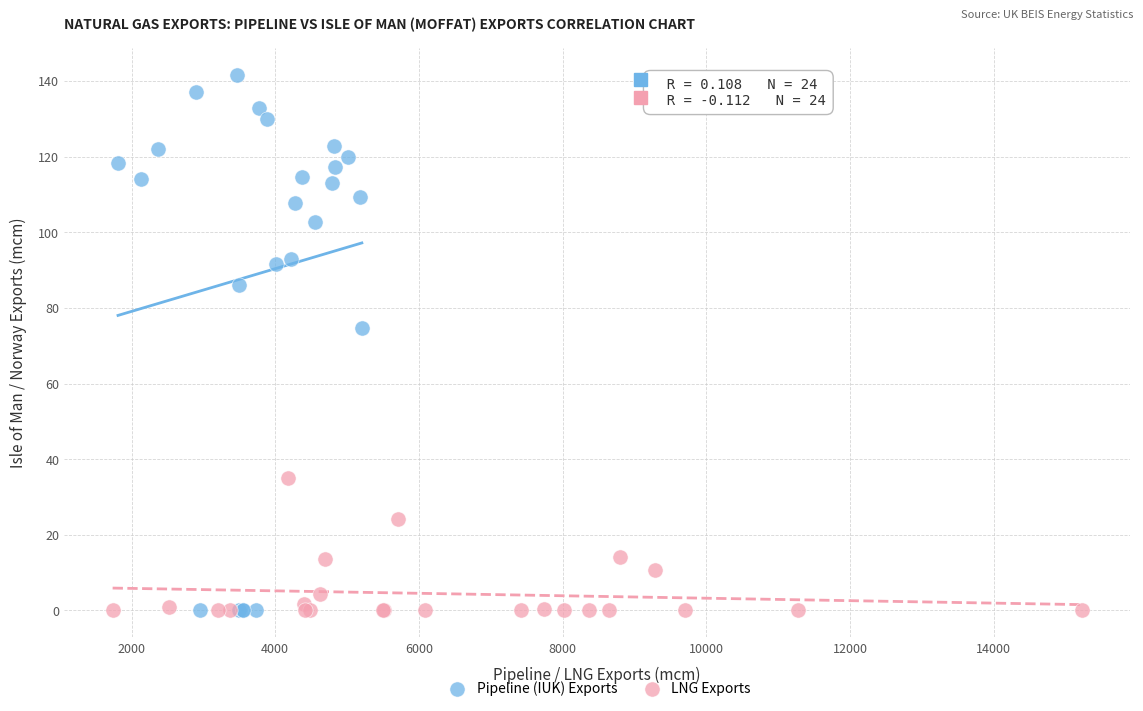

Which series has the widest spread of Y values?

Pipeline (IUK) Exports